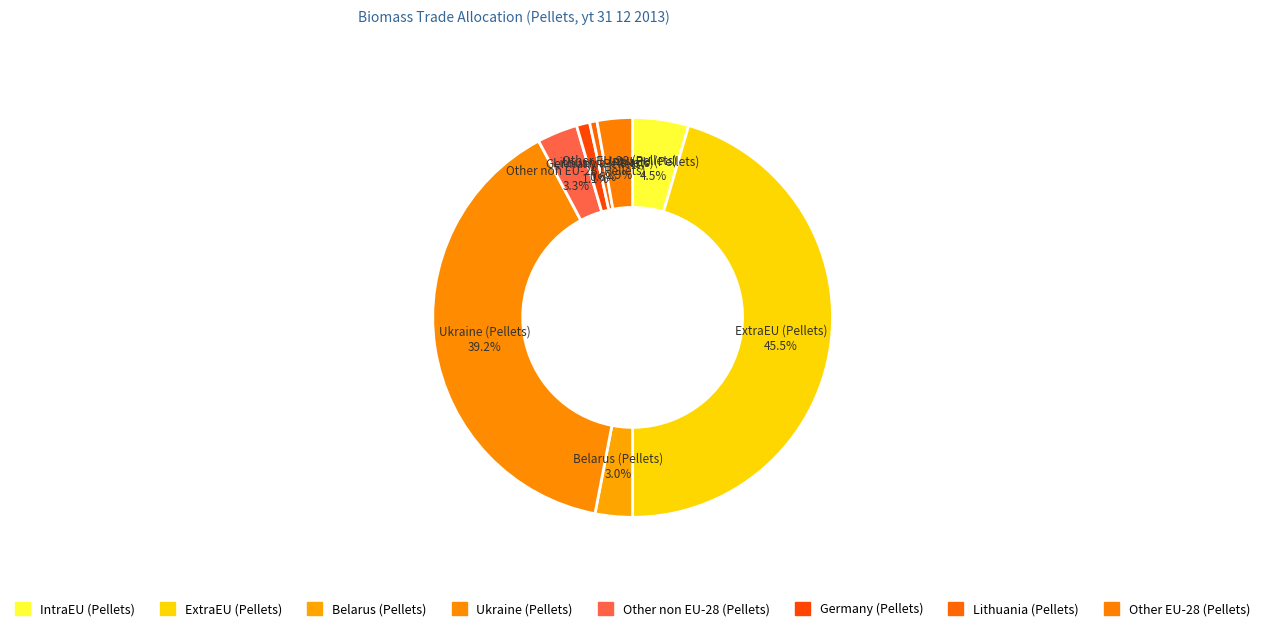

Does any single category account for the majority?

No